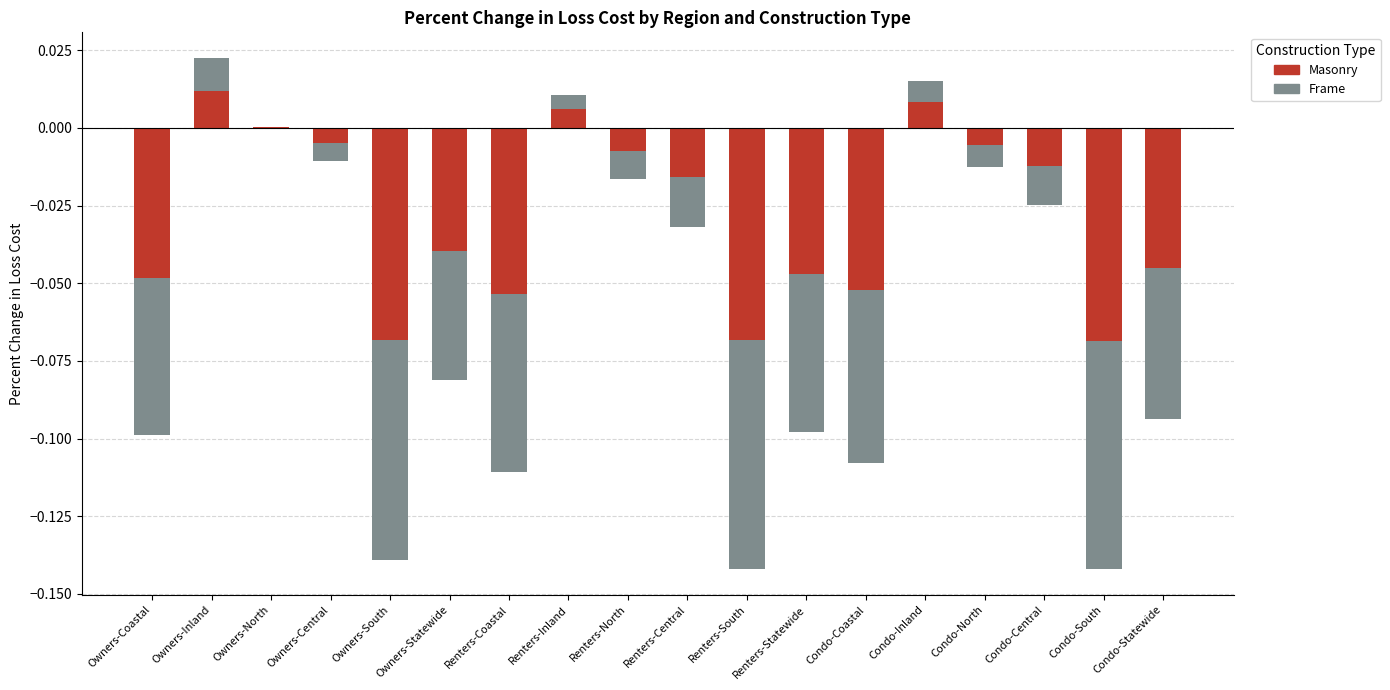

Rank the series at Renters-North from highest to lowest value.

Masonry, Frame